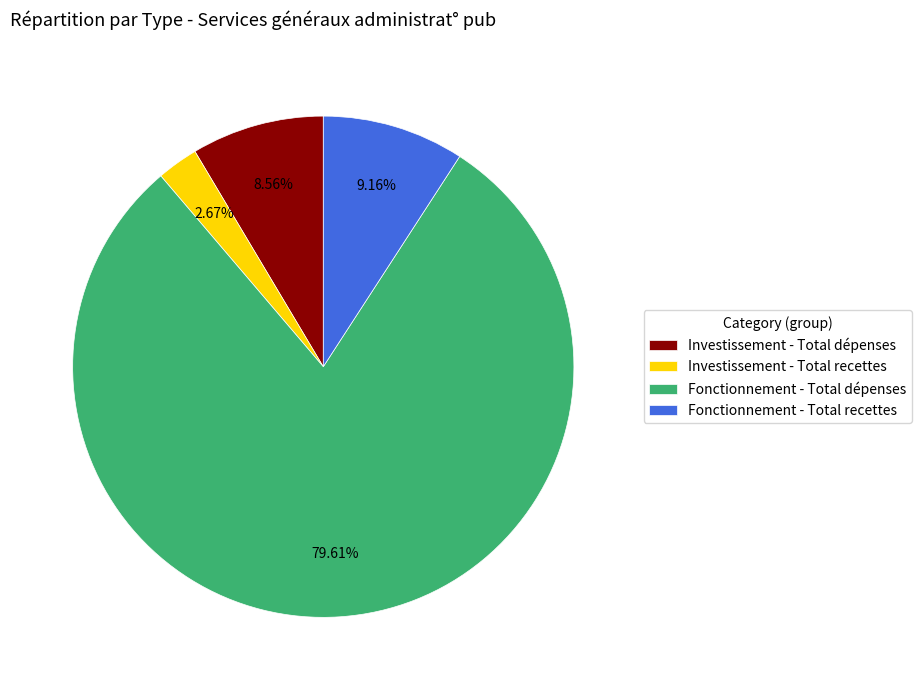

To the nearest percent, what is the combined percentage of Fonctionnement - Total recettes and Investissement - Total dépenses?

18%